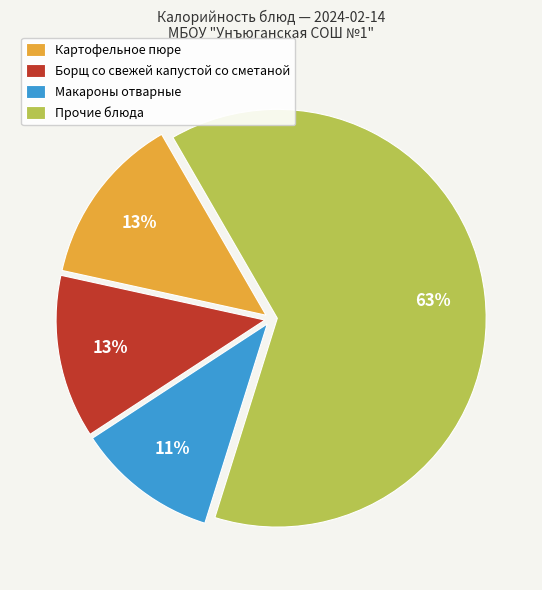

True or false: Прочие блюда accounts for 57% of the total.

False